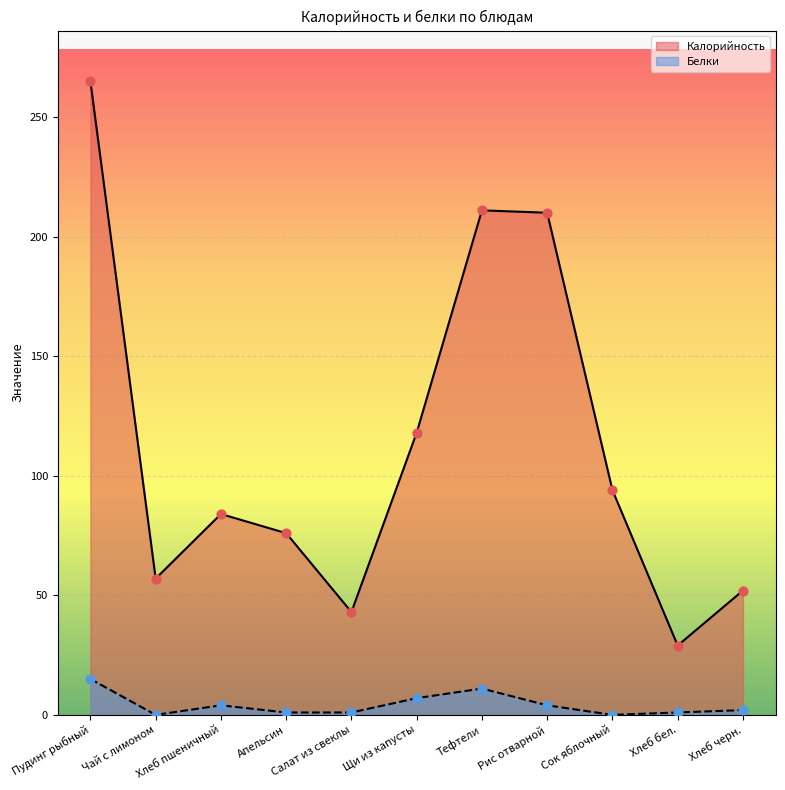

Which series has the largest total across all categories?

Калорийность